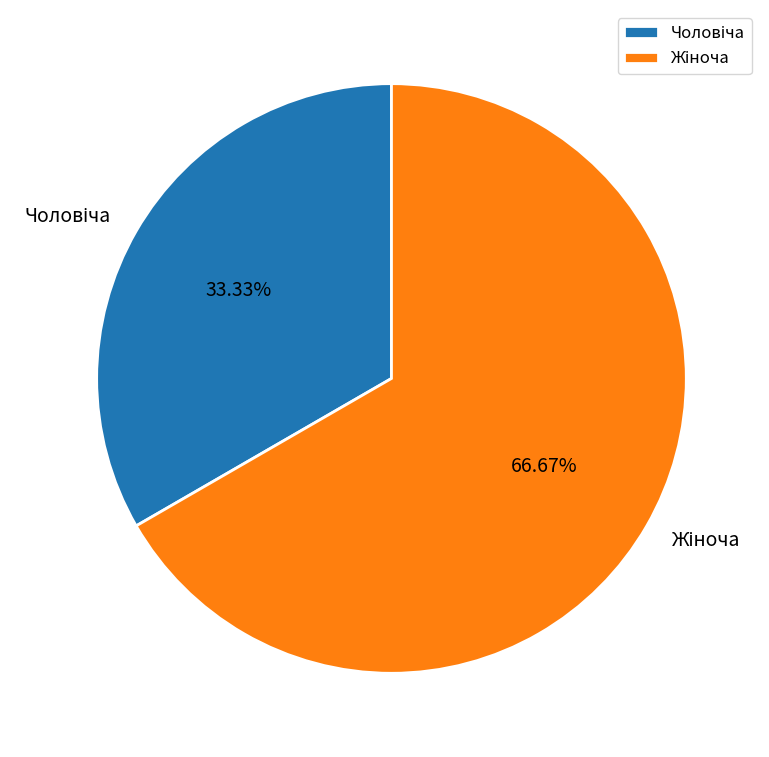

Is there any slice that represents more than half of the pie?

Yes